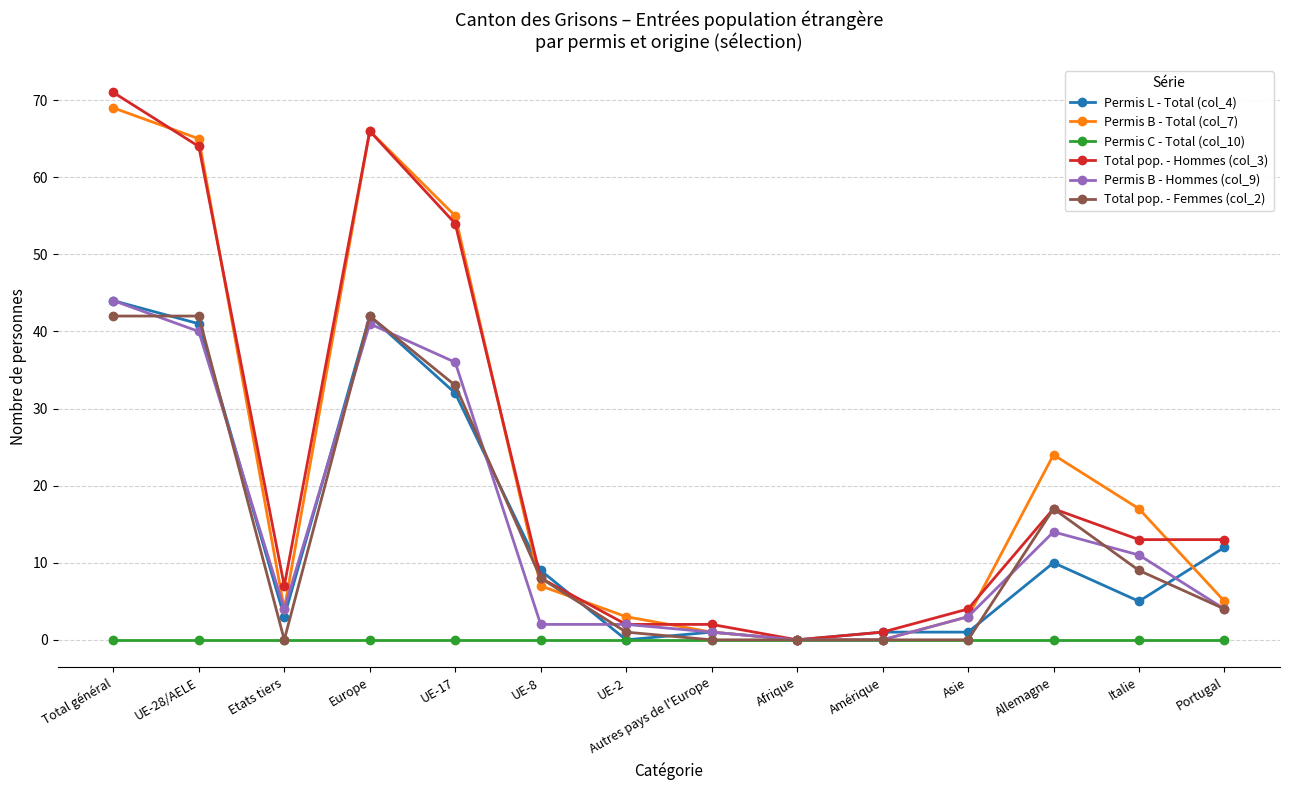

At how many categories does at least one series exceed 56?

3